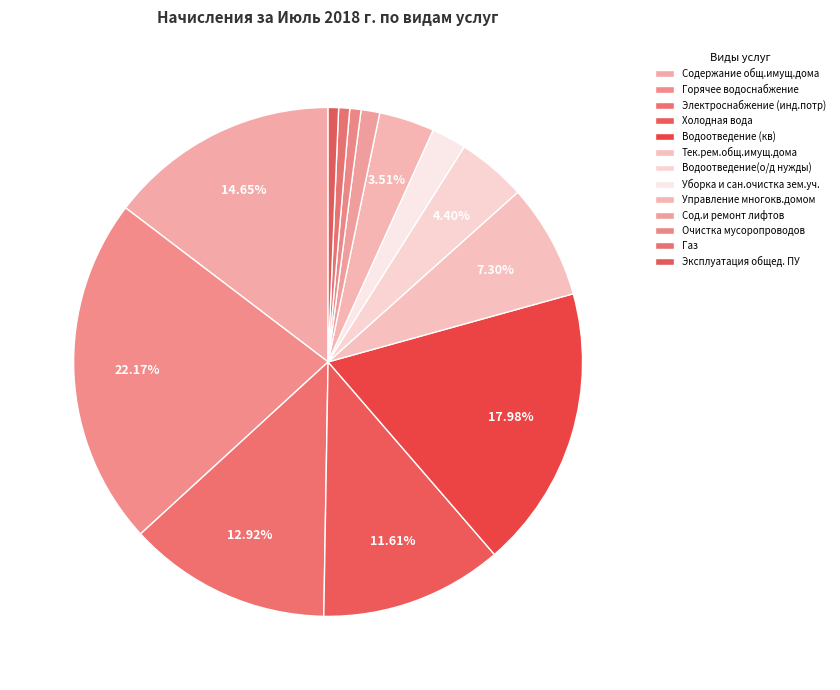

Which has a higher value, Горячее водоснабжение or Газ?

Горячее водоснабжение